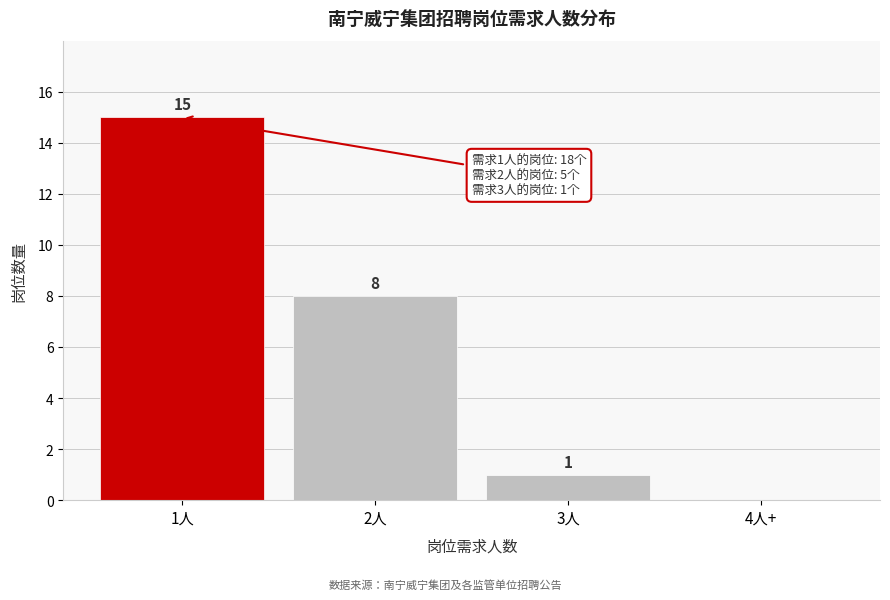

Reading left to right, extract all data points from this chart.

1人=15	2人=8	3人=1	4人+=0